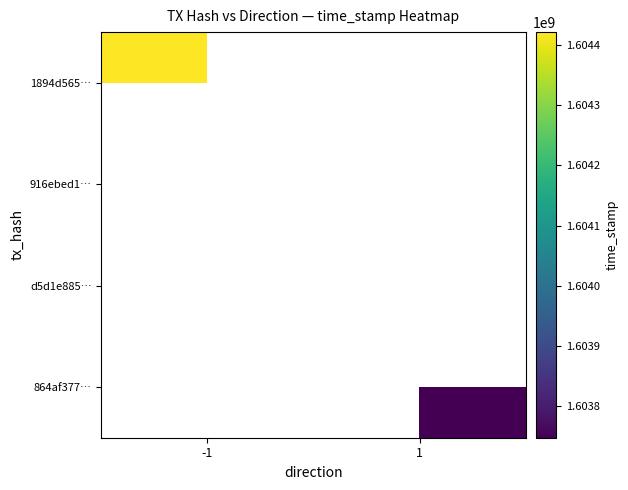

List the labels in order of 1894d565… value, smallest first.

-1, 1